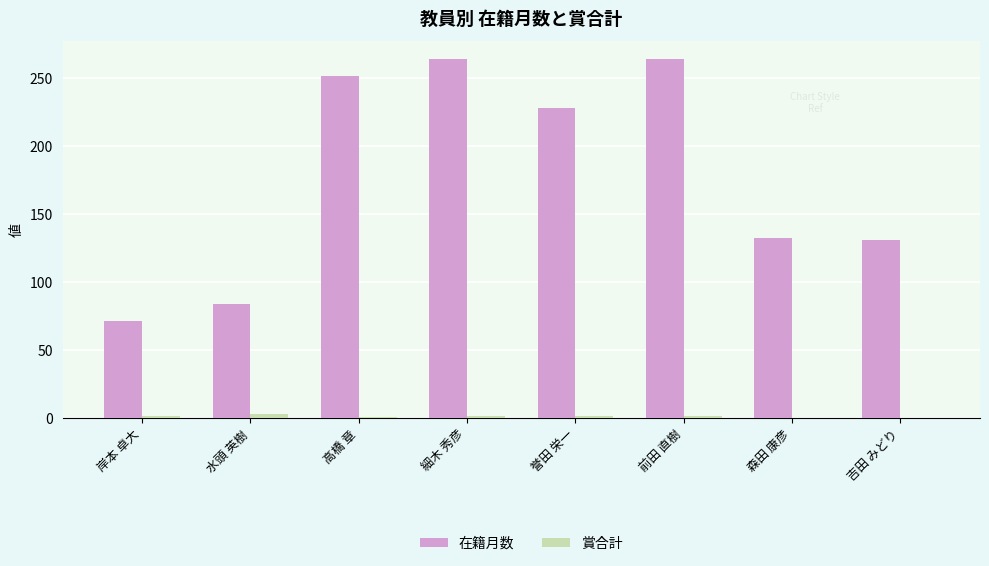

Which series has the largest total across all categories?

在籍月数